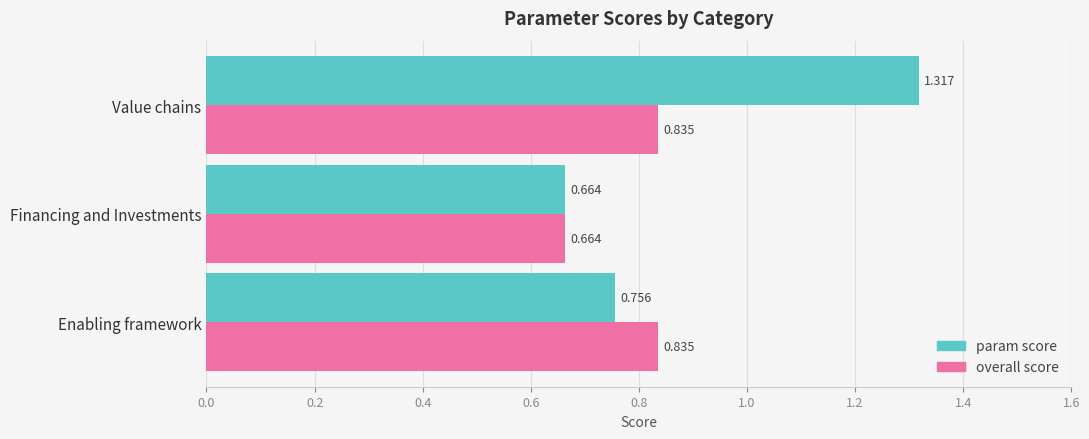

What are all the series names shown in the legend?

param score, overall score